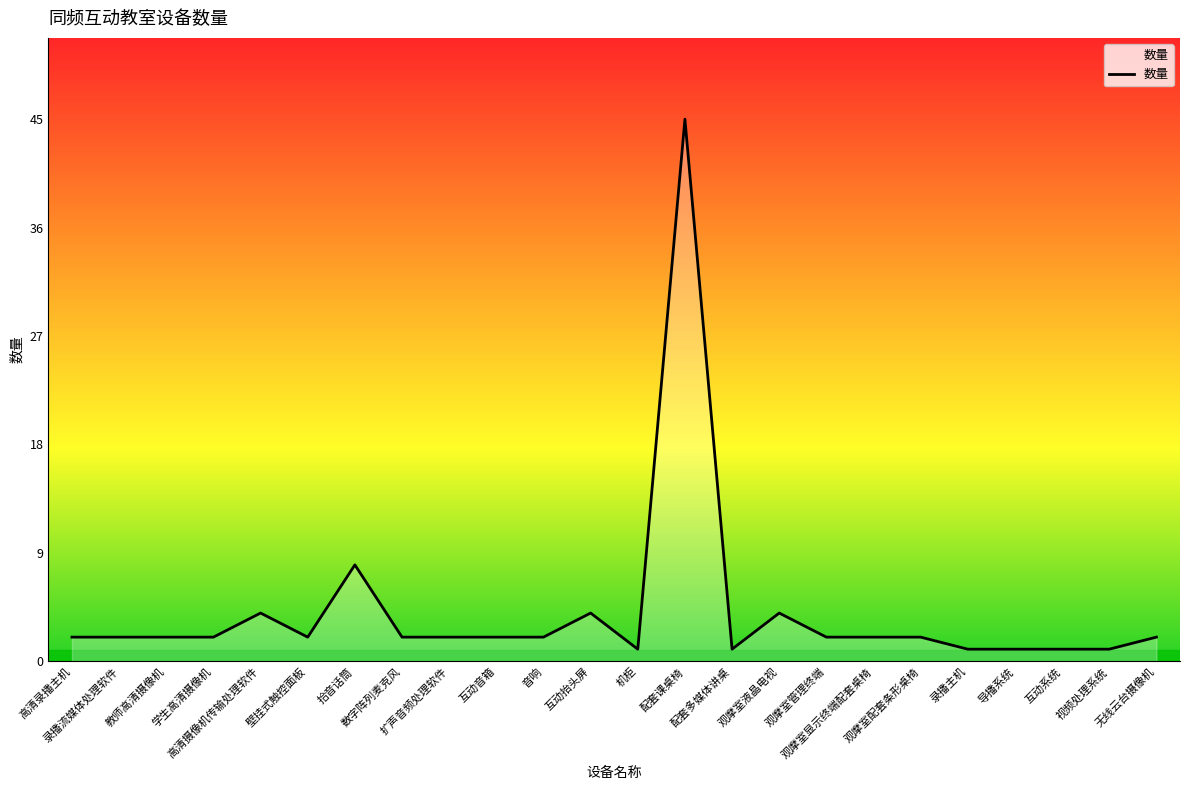

Which label corresponds to the largest value in the chart?

配套课桌椅